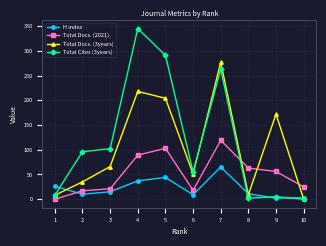

Read the H index value at 5.

44